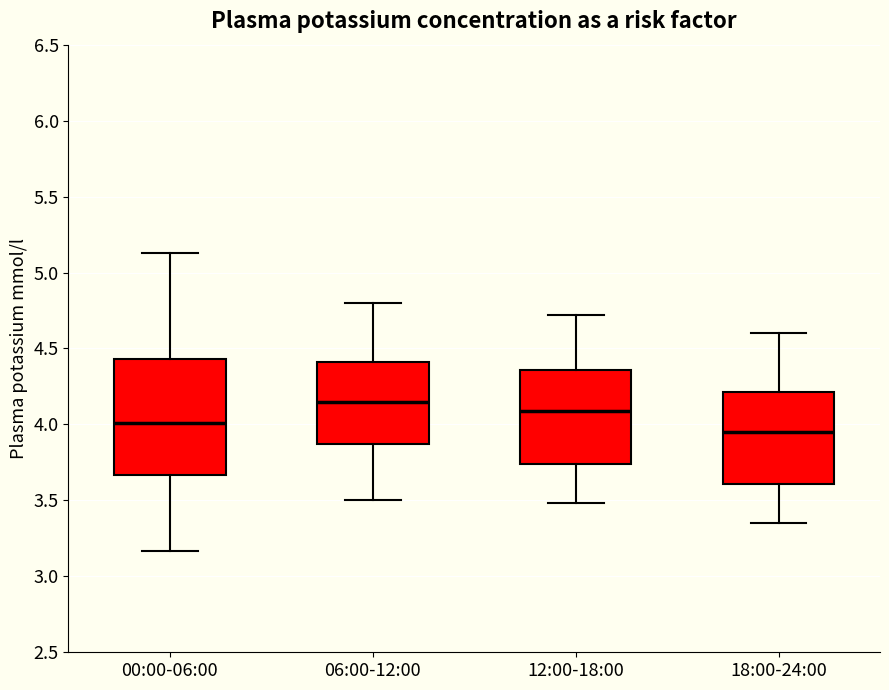

Reading left to right, read every box against the y-axis: the position of its median line, the range the box covers, and the ends of its whiskers. The values are not printed on the chart, so give them approximately, as read against the axis.

00:00-06:00: median 4.00, box 3.65 to 4.45, whiskers 3.15 to 5.15
06:00-12:00: median 4.15, box 3.85 to 4.40, whiskers 3.50 to 4.80
12:00-18:00: median 4.10, box 3.75 to 4.35, whiskers 3.50 to 4.70
18:00-24:00: median 3.95, box 3.60 to 4.20, whiskers 3.35 to 4.60